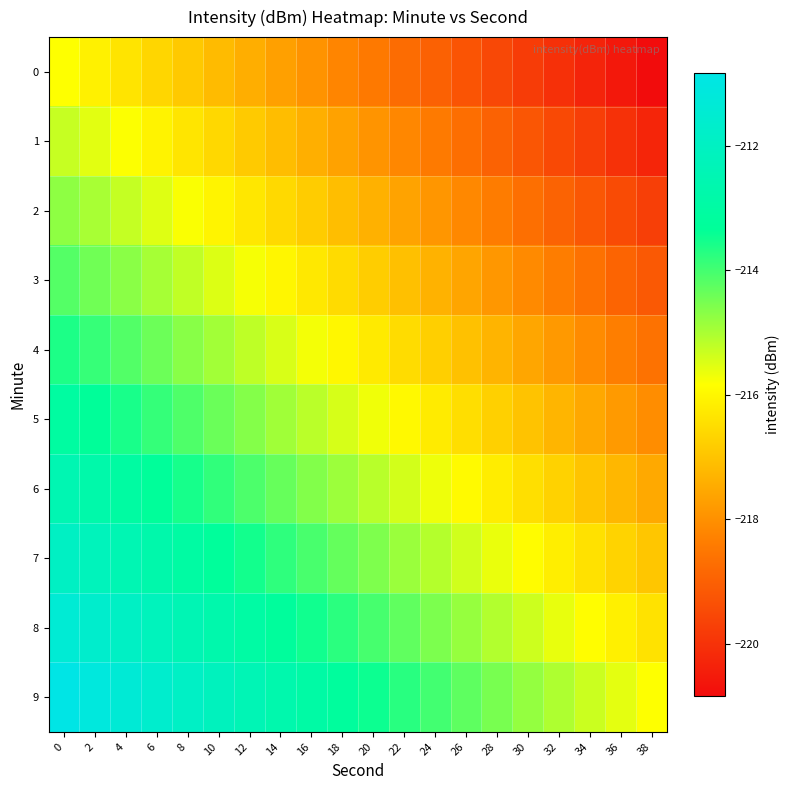

How many distinct data groups are displayed?

10